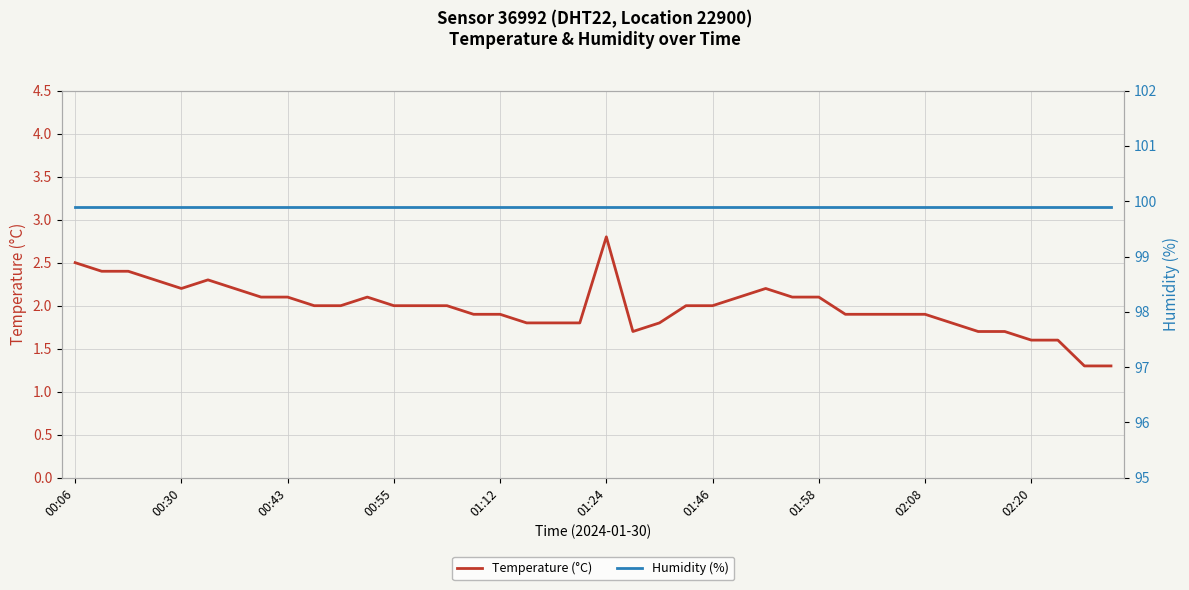

What is the sum of all Humidity (%) values?

3996.0